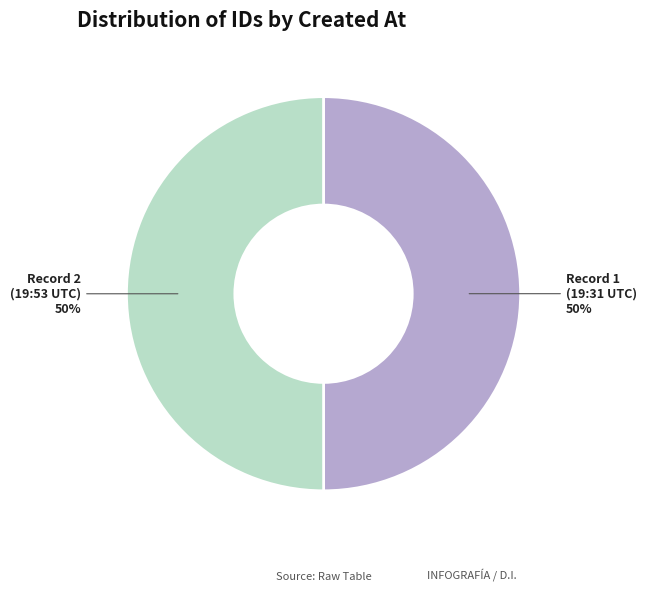

How many segments does this pie chart have?

2